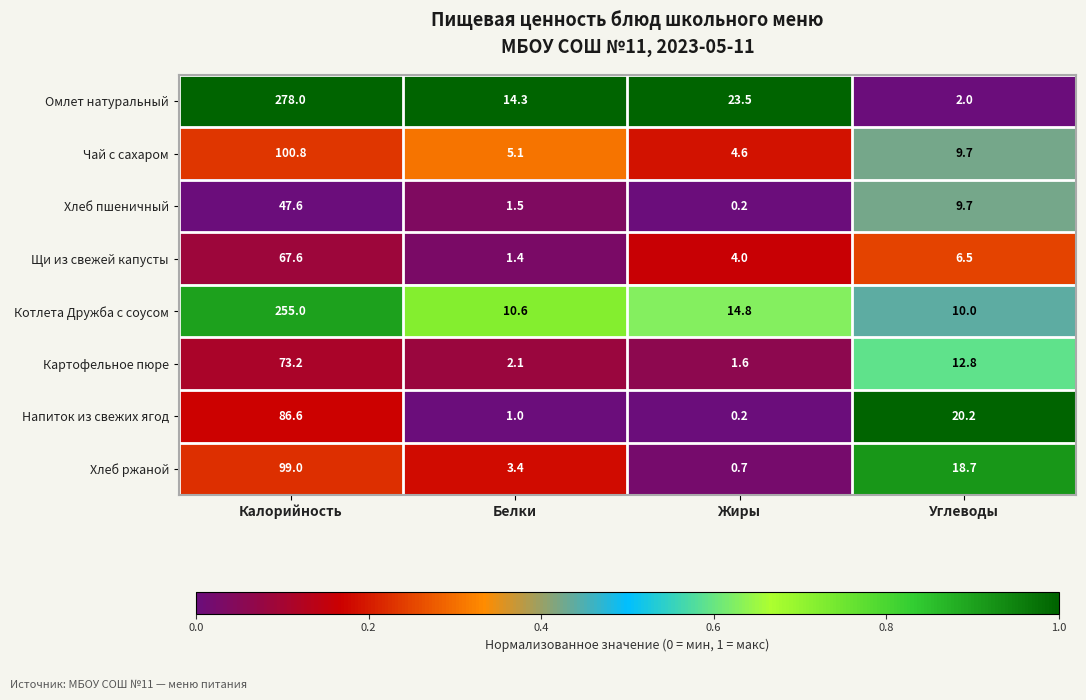

What is the spread (max minus min) of values at Белки?

13.3